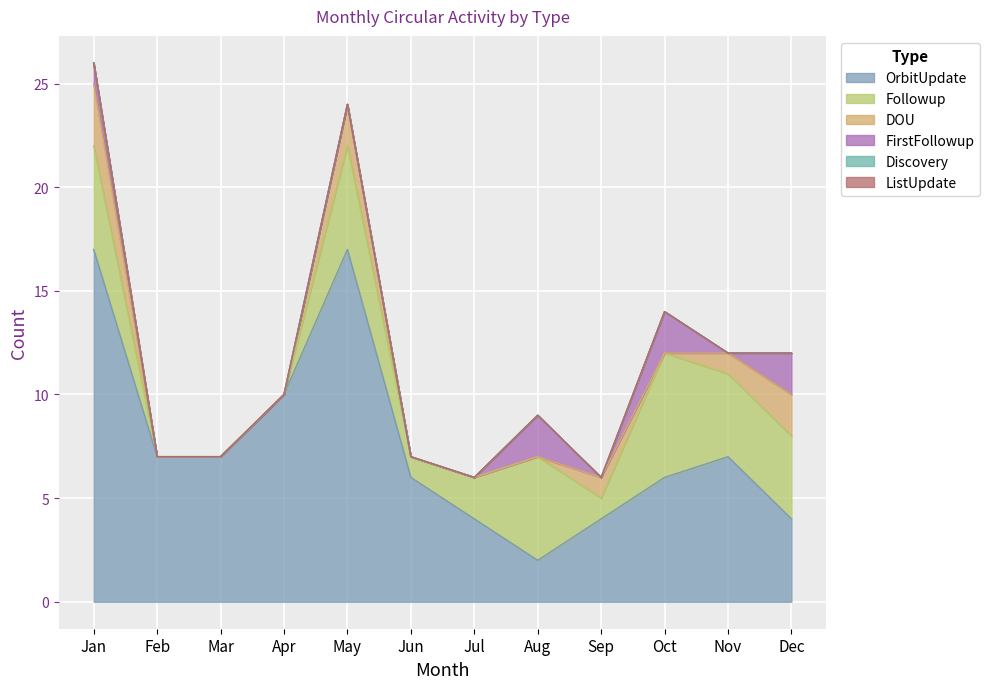

True or false: OrbitUpdate and ListUpdate intersect in this chart.

False